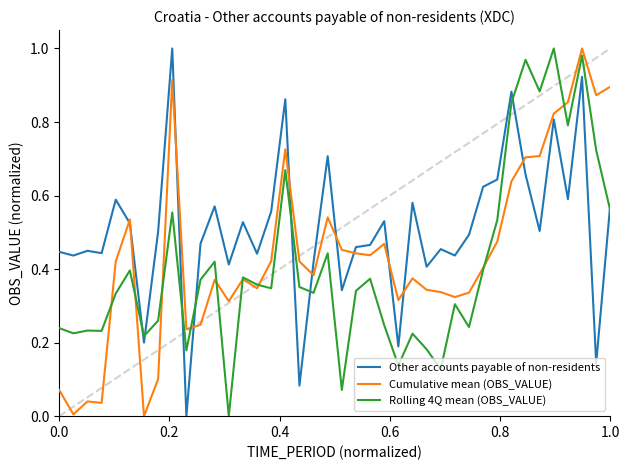

Which series has the largest total across all categories?

Other accounts payable of non-residents